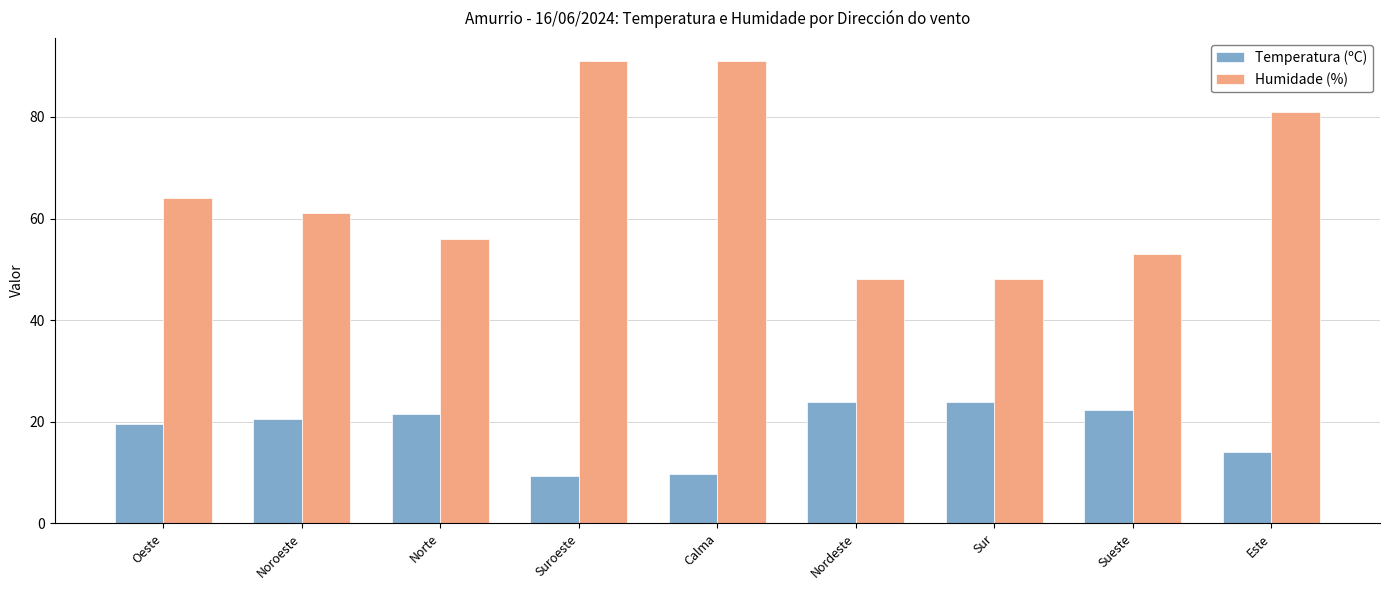

The Temperatura (ºC) series shows 8.7 at Noroeste. True or false?

False